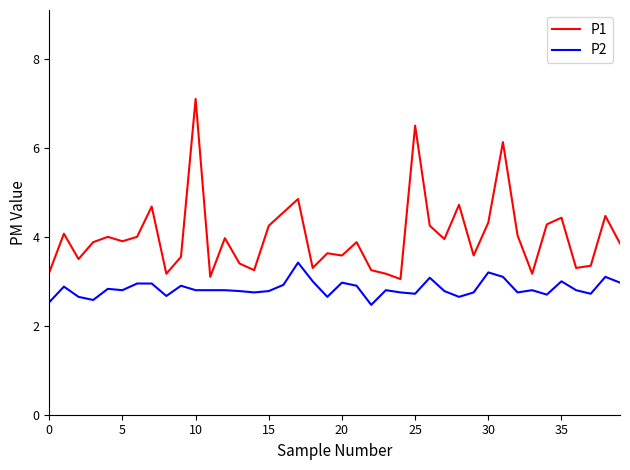

What is the smallest value displayed?

2.5